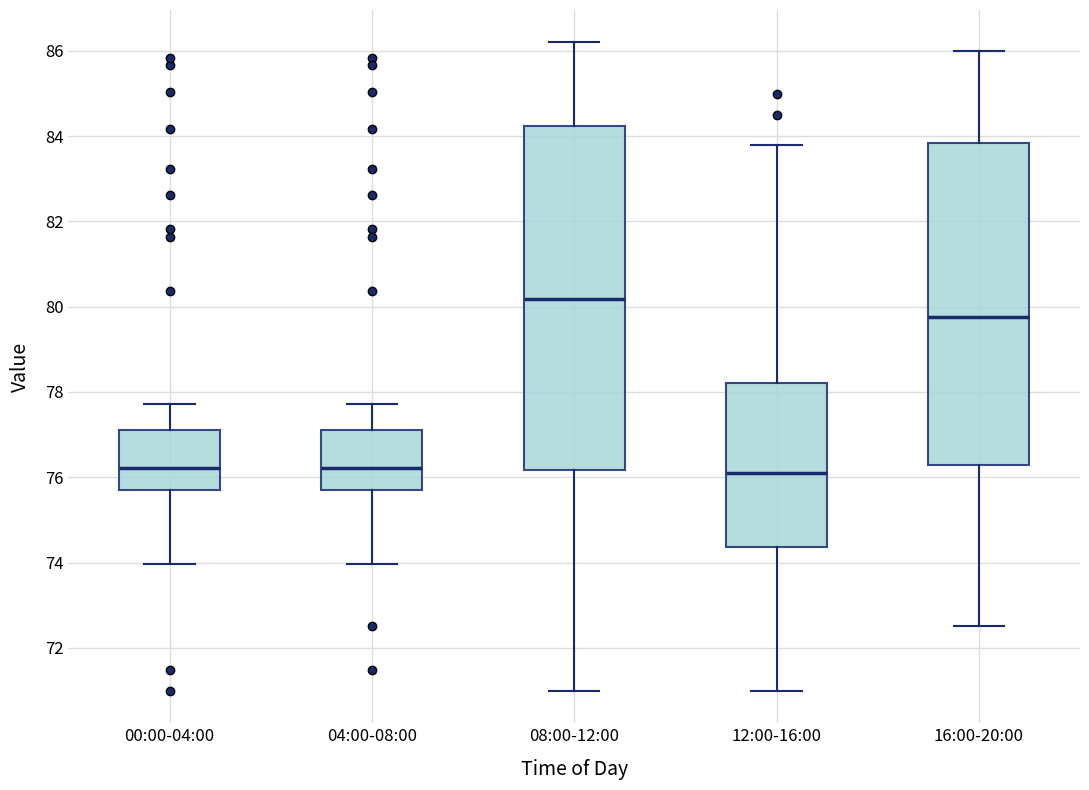

Reading left to right, transcribe this box plot: for each box, give where its median line is, the range the box spans, and where its two whiskers end, as read against the y-axis. The values are not printed on the chart, so give them approximately, as read against the axis.

00:00-04:00: median 76.2, box 75.8 to 77.2, whiskers 74.0 to 77.8
04:00-08:00: median 76.2, box 75.8 to 77.2, whiskers 74.0 to 77.8
08:00-12:00: median 80.2, box 76.2 to 84.2, whiskers 71.0 to 86.2
12:00-16:00: median 76.0, box 74.4 to 78.2, whiskers 71.0 to 83.8
16:00-20:00: median 79.8, box 76.2 to 83.8, whiskers 72.6 to 86.0